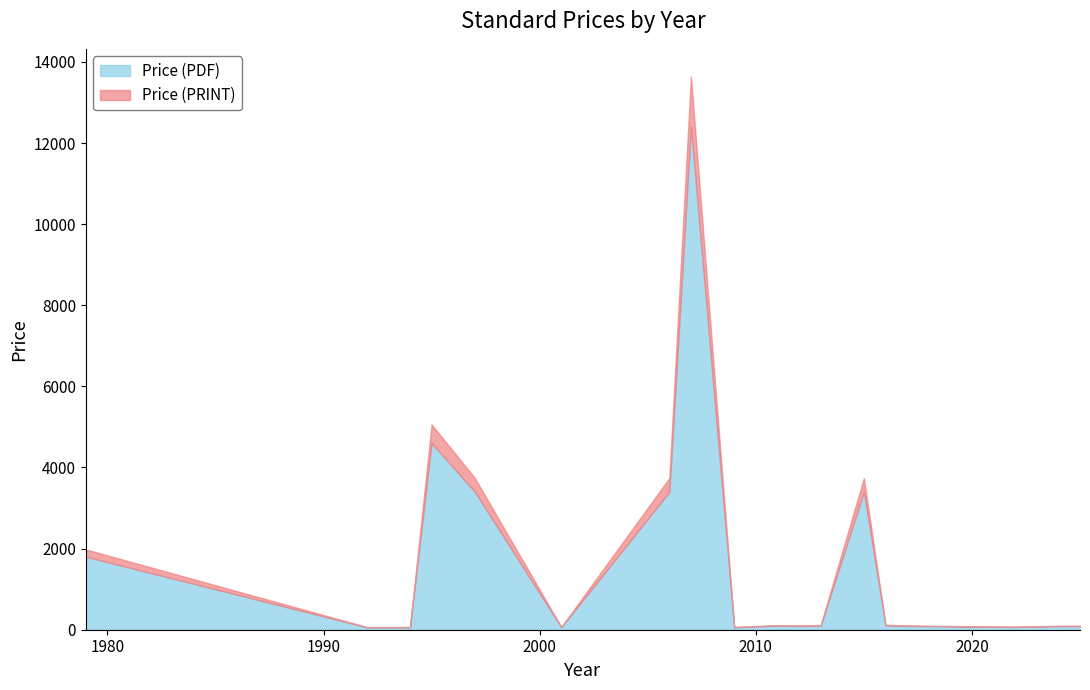

What is the lowest value of the Price (PRINT) series?

61.0